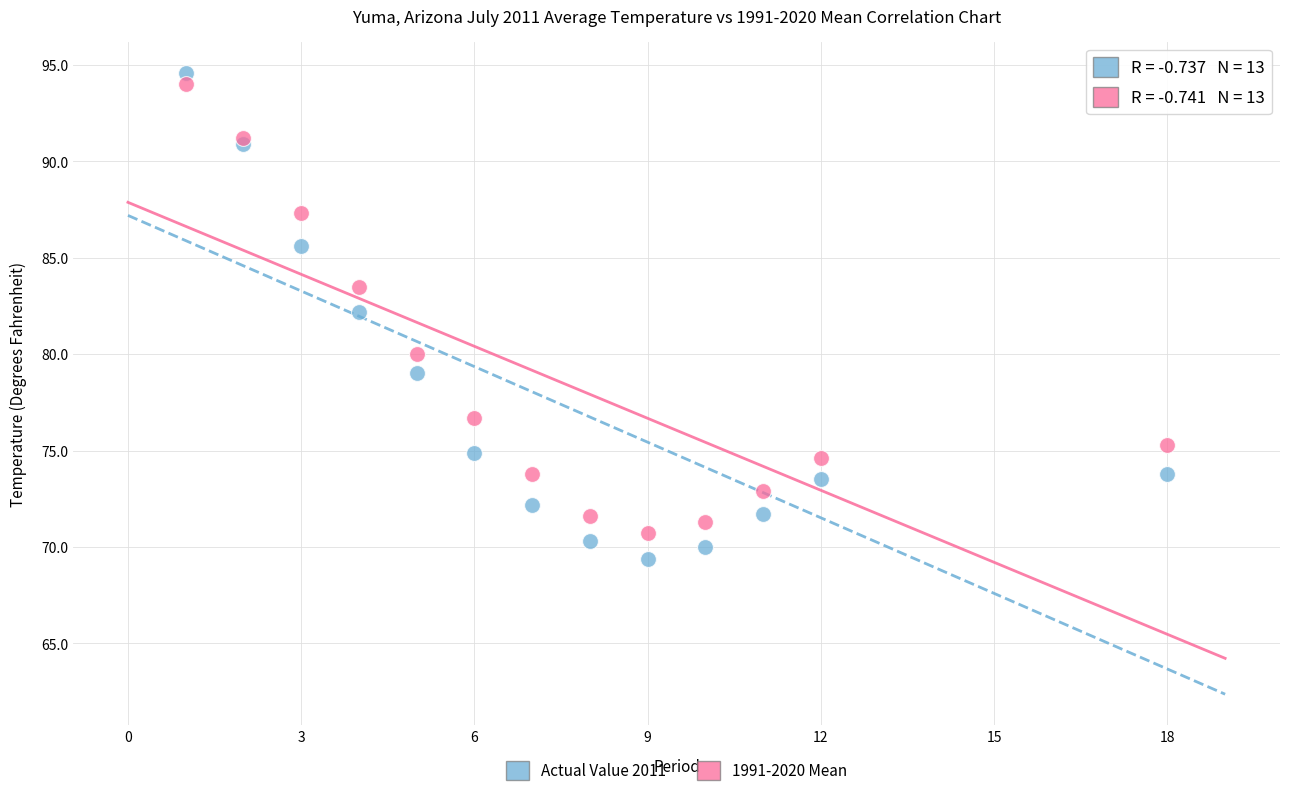

Which series contains the highest Y value?

Actual Value 2011